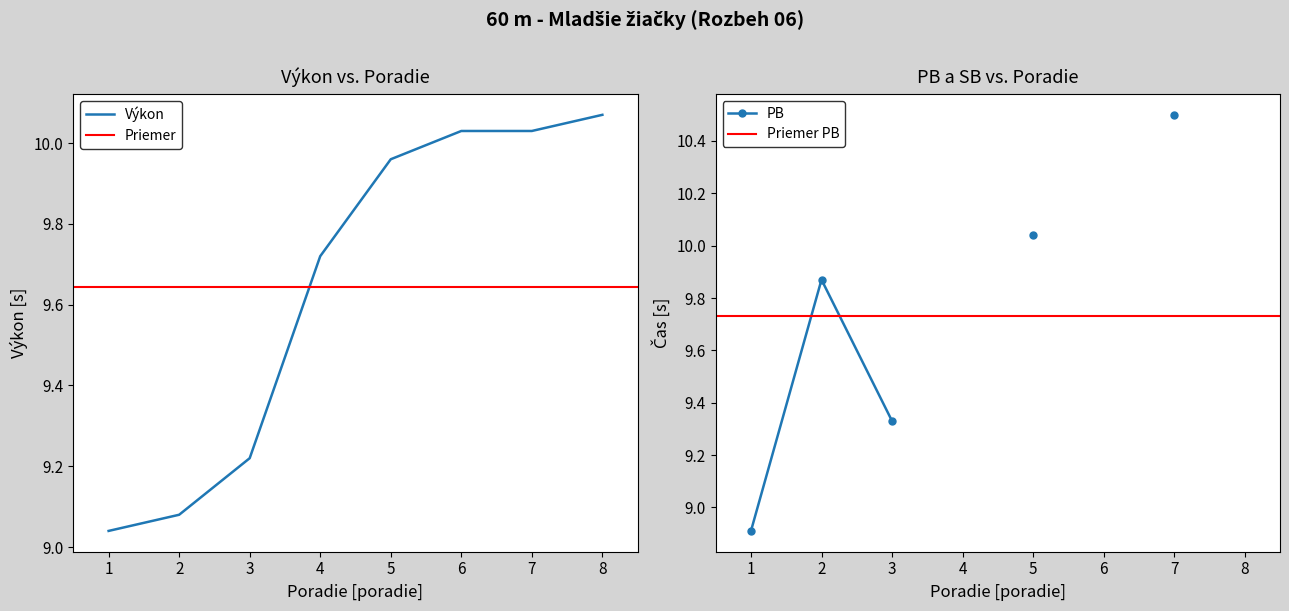

True or false: the data shows 20 at 6.

False